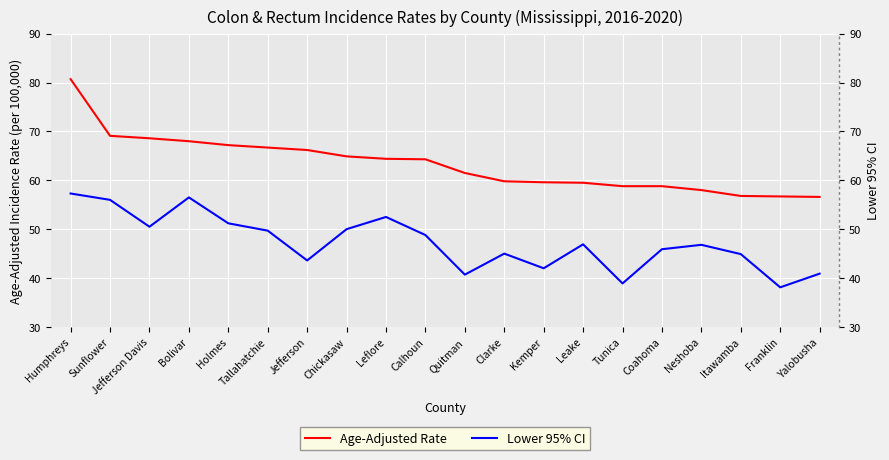

True or false: Lower 95% CI and Age-Adjusted Rate cross at least once.

False